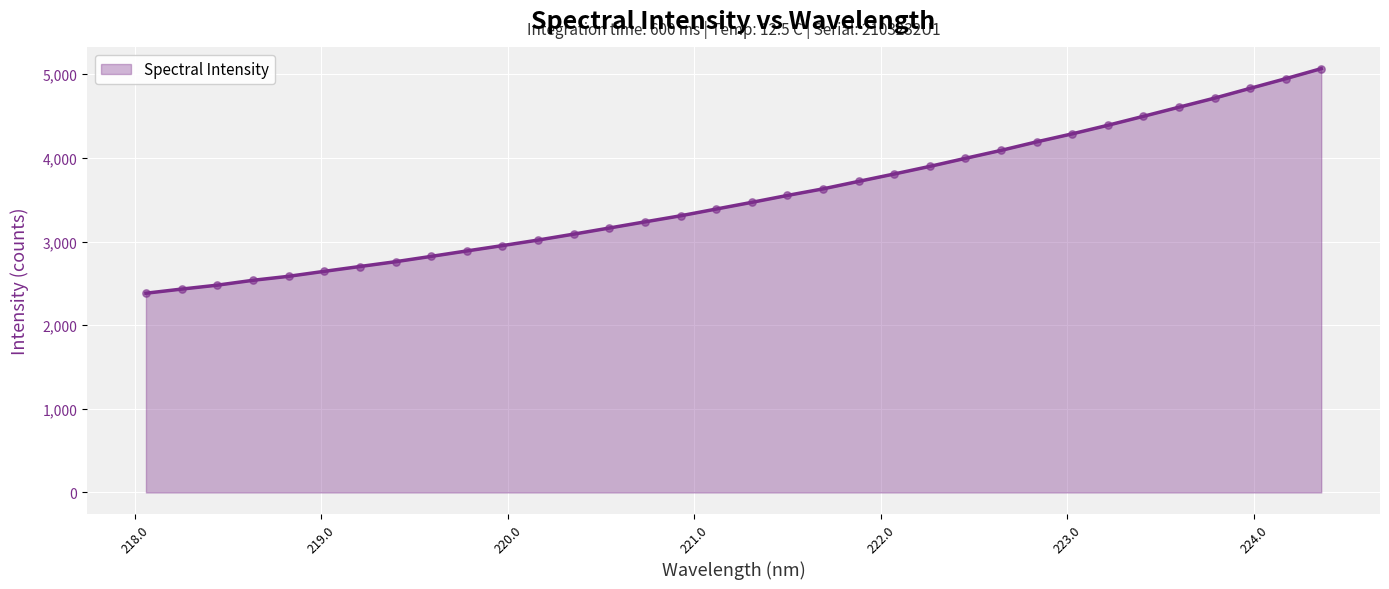

What is the greatest value displayed?

5066.8